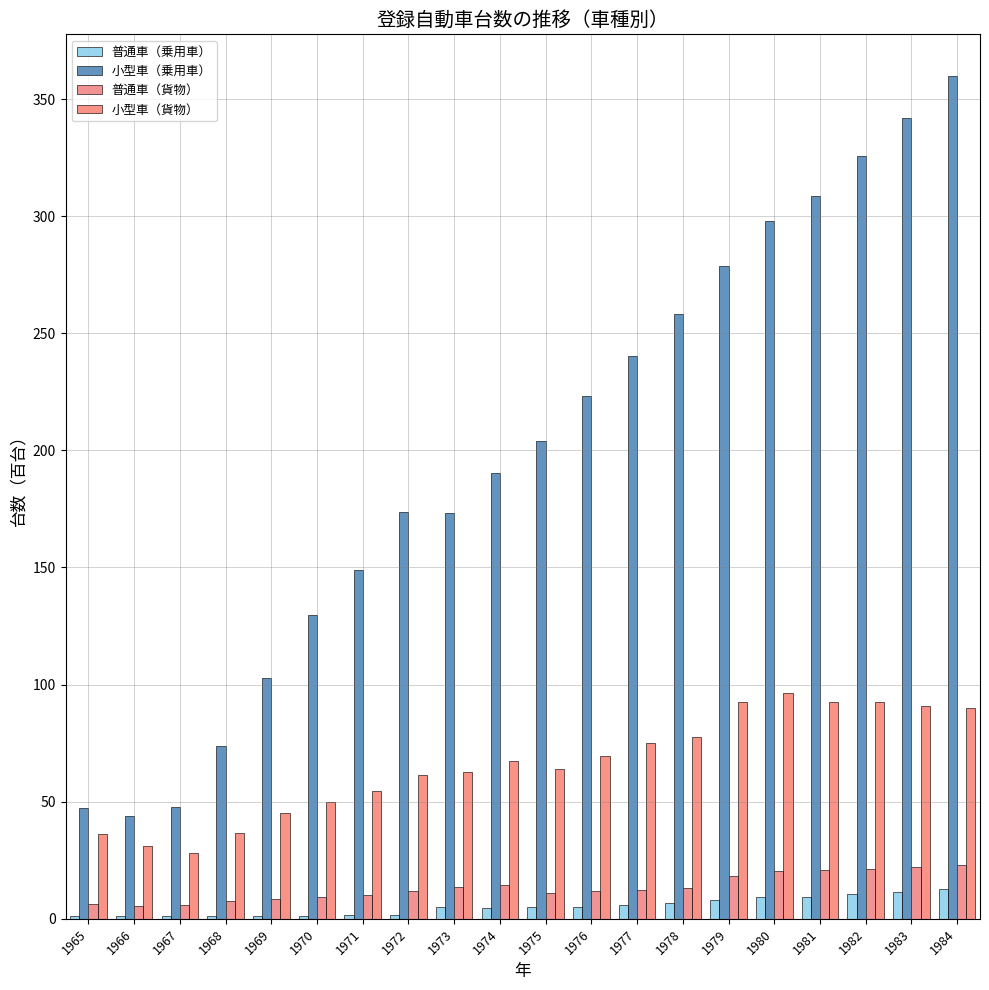

What is the value of the 小型車（貨物） bar at the 19th from the left?

90.8